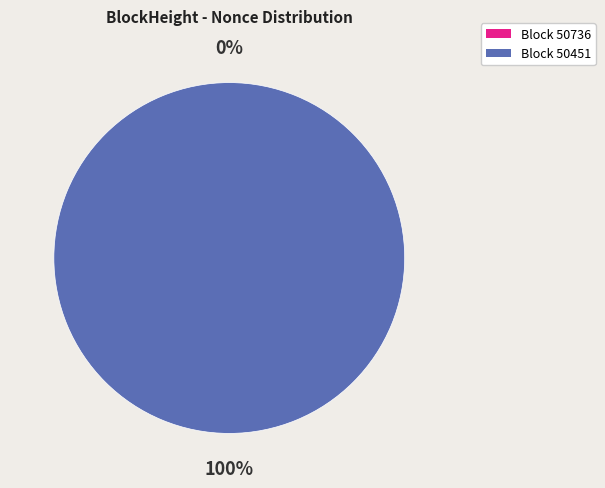

Count the number of slices in the pie.

2